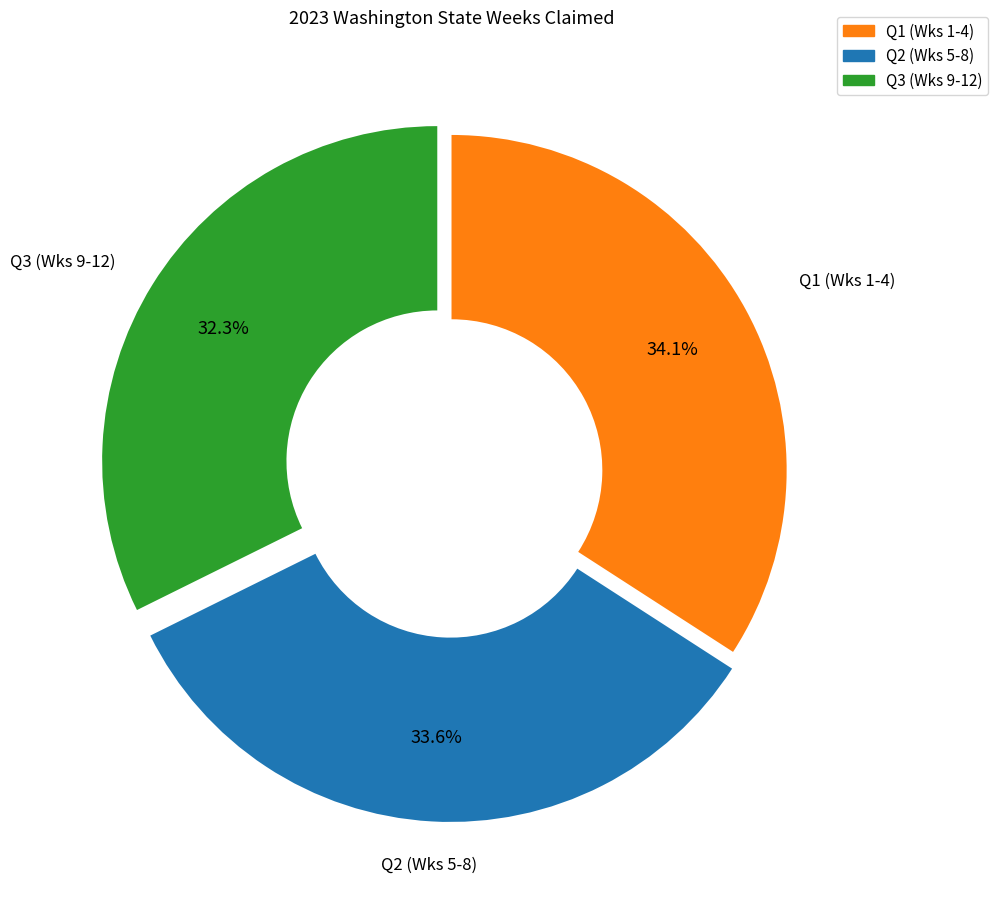

Is there a majority slice in this chart?

No